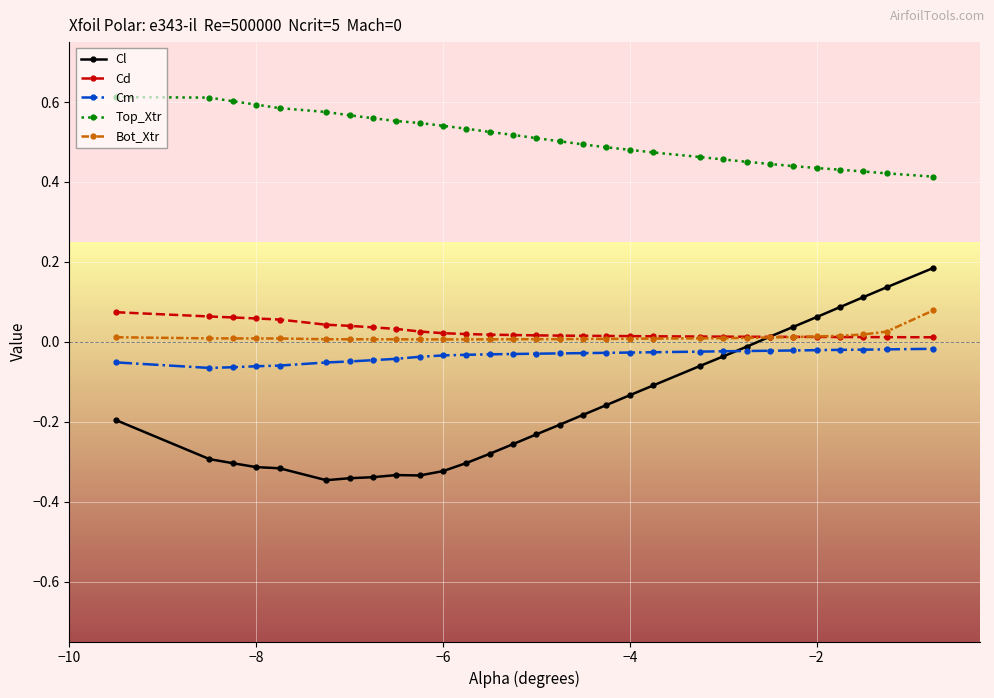

How many categories are shown in the chart?

30